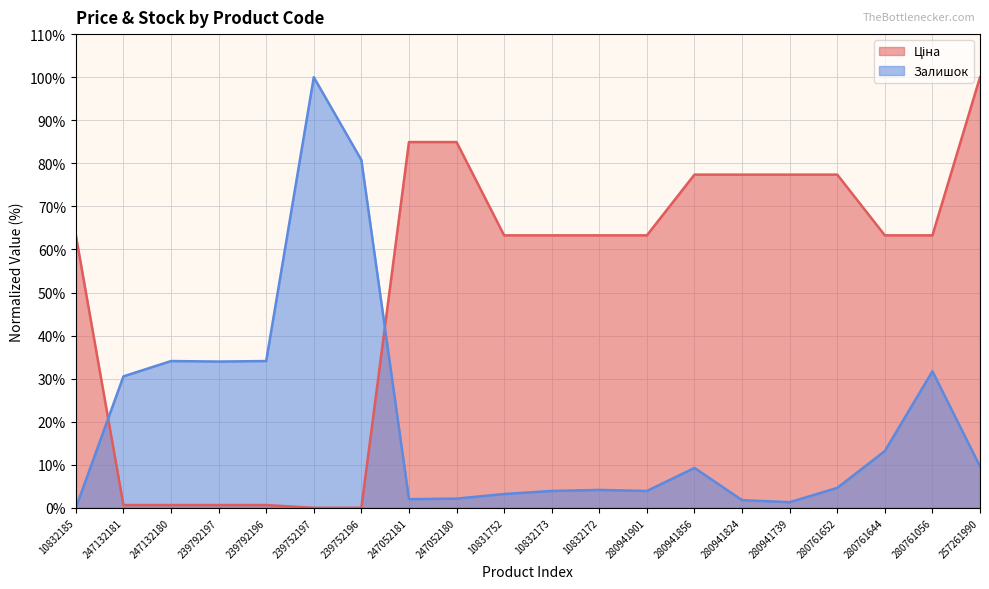

In Залишок, how many points are higher than both neighbors (excluding endpoints)?

5